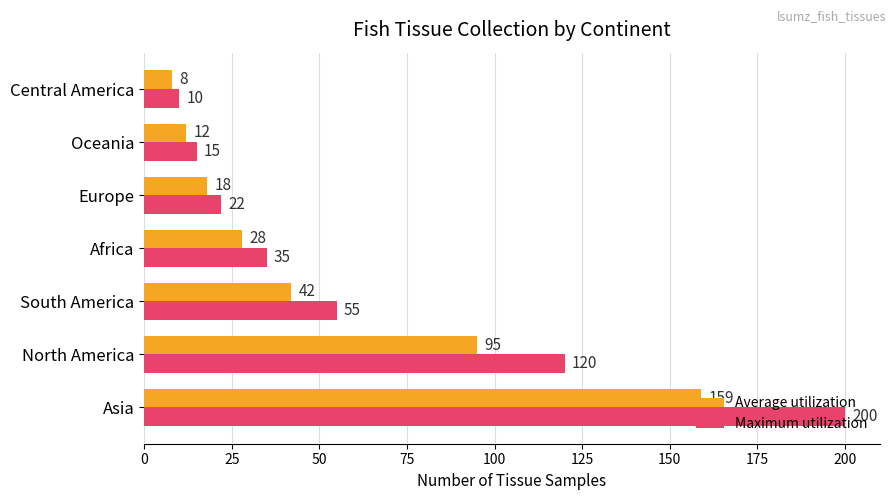

True or false: Maximum utilization has a value of 8 at Oceania.

False